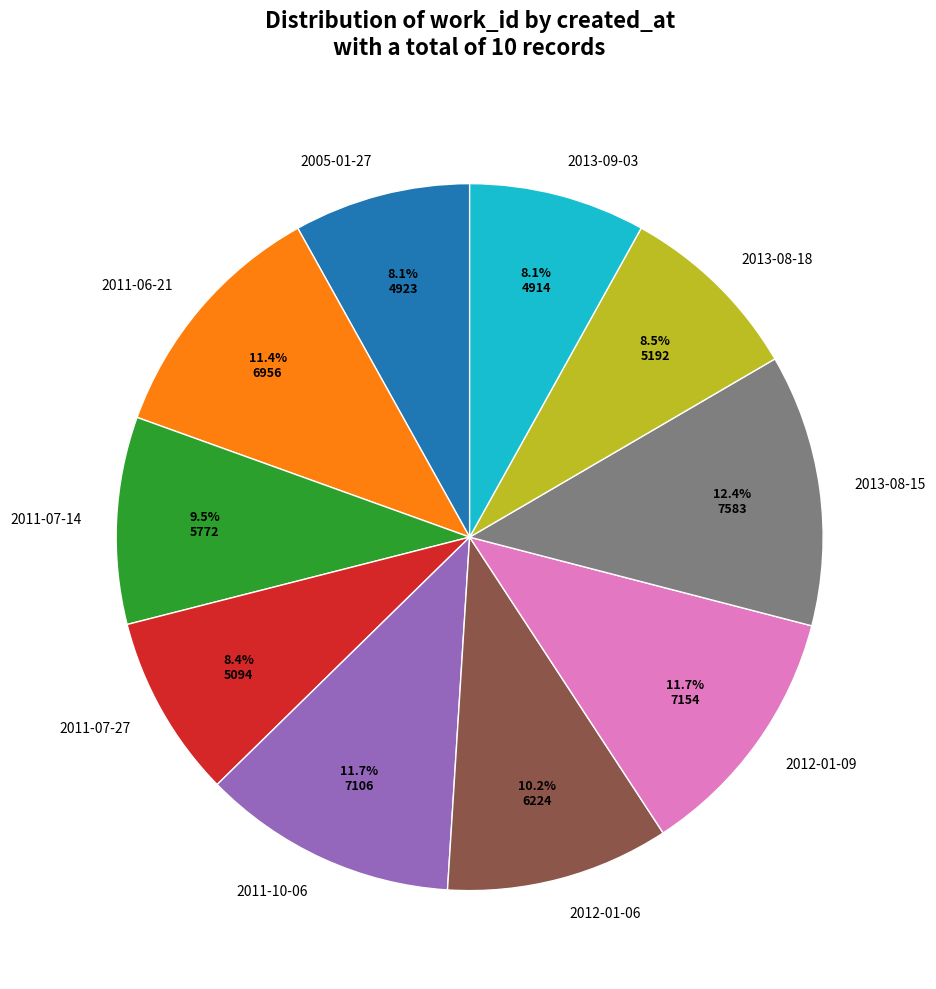

What percentage is the 2011-06-21 slice, to the nearest percent?

11%